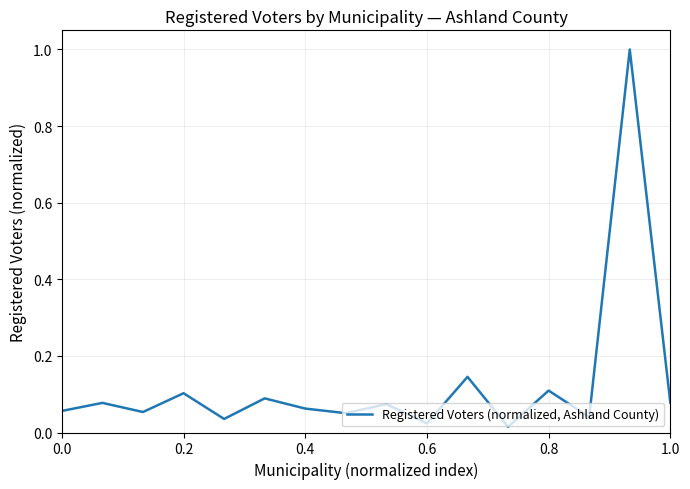

What is the maximum value shown in the chart?

1.0